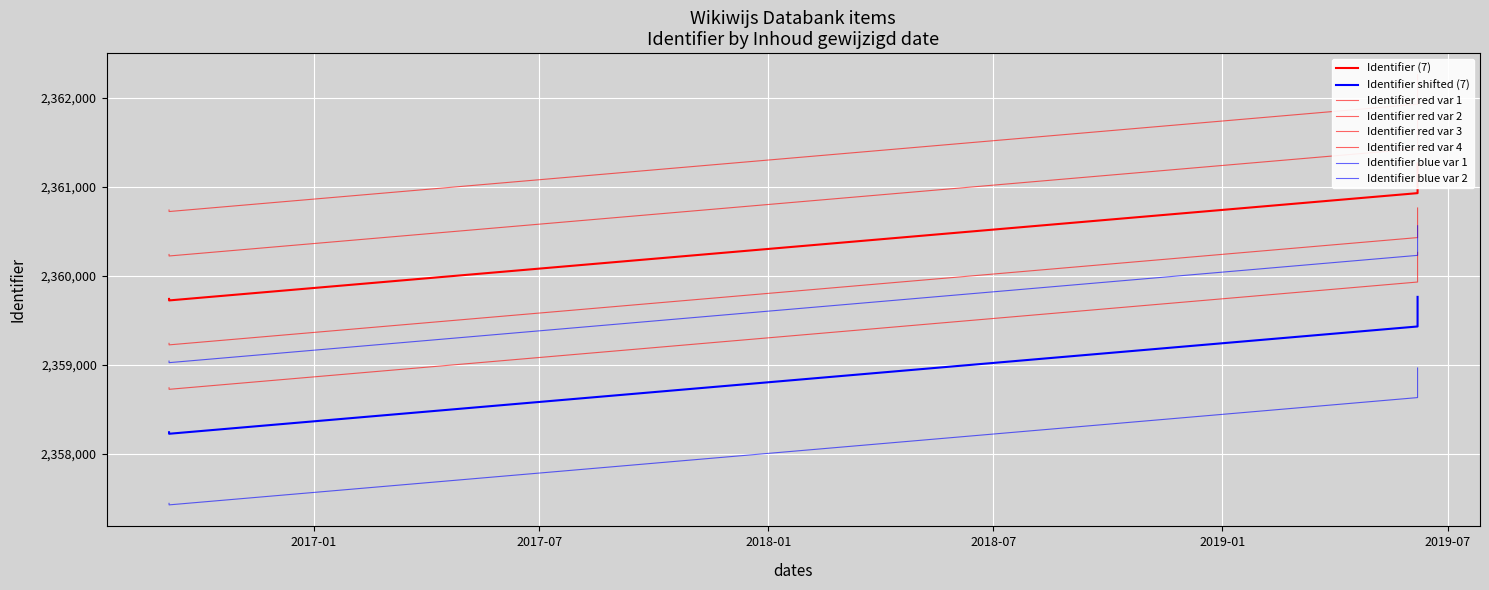

What is the label of the 7th point from the right?

2016-09-06 13:14:20